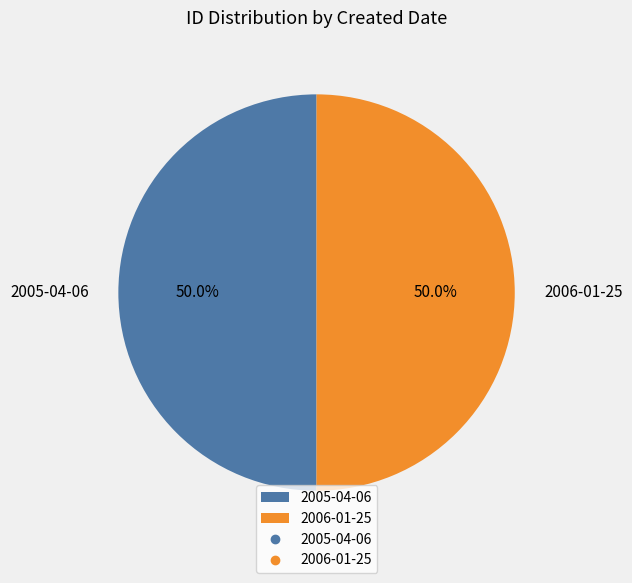

True or false: 2006-01-25 accounts for 41% of the total.

False